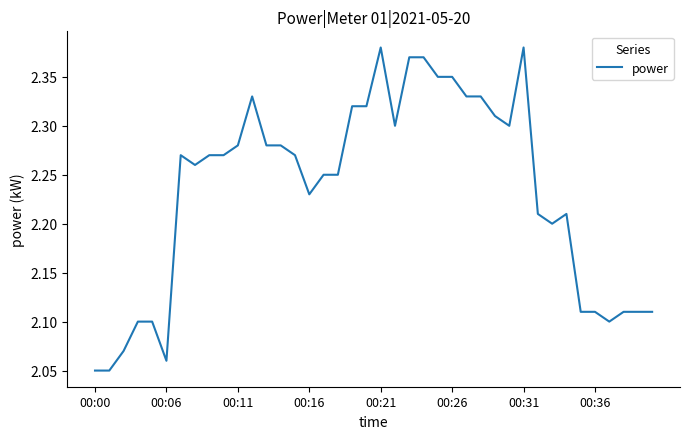

What is the difference between the maximum and minimum values?

0.3